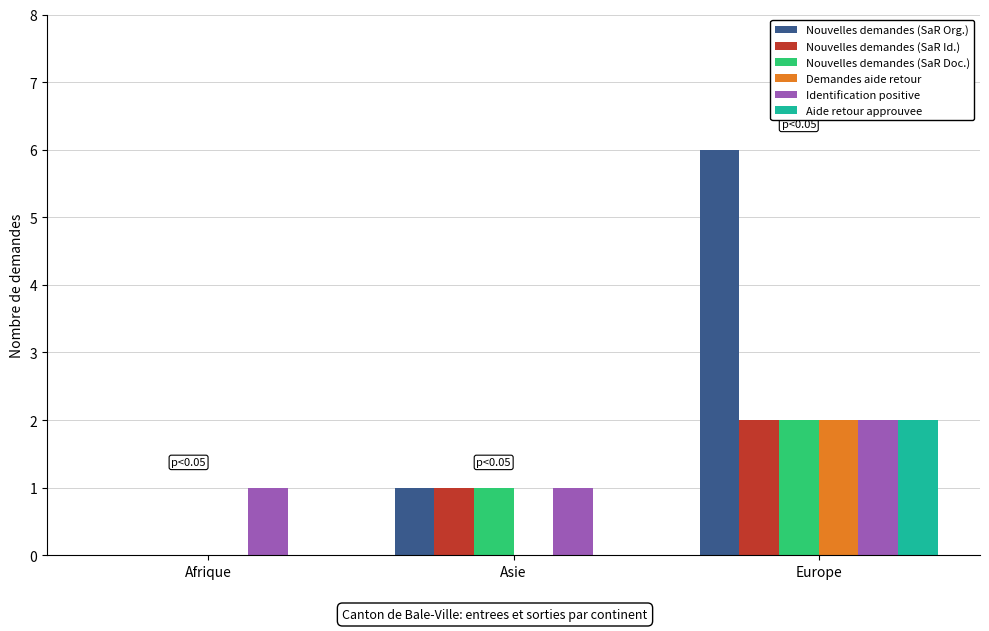

What is the sum of all Nouvelles demandes (SaR Id.) values?

3